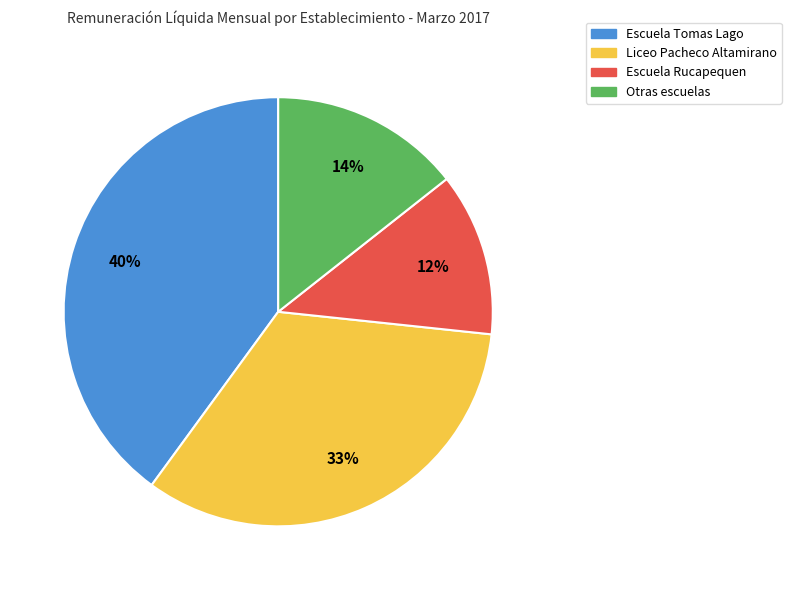

Which slice is the largest?

Escuela Tomas Lago